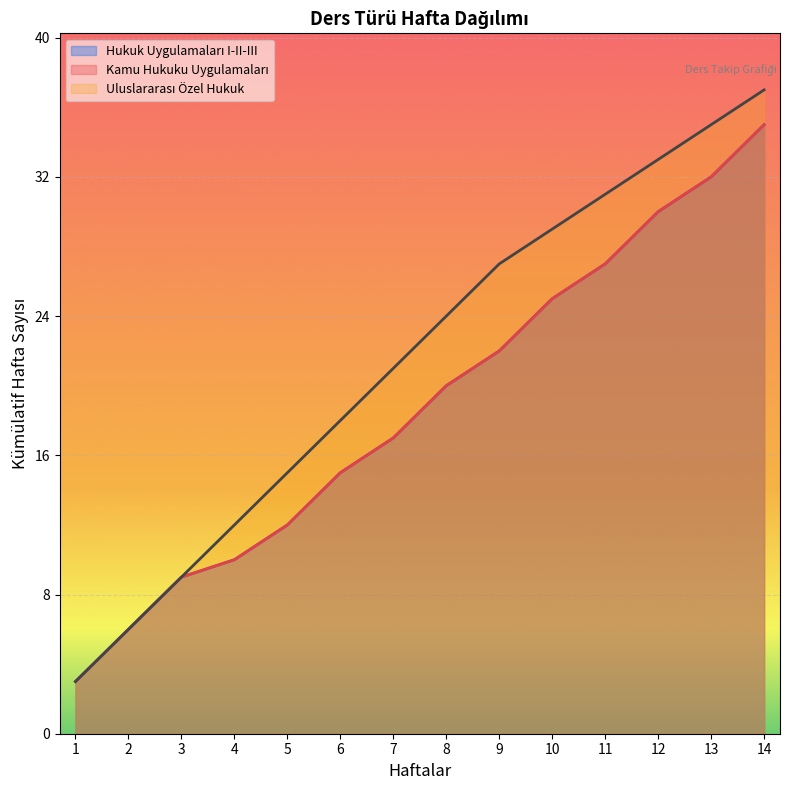

Reading left to right, list all the values displayed in this chart.

Hukuk Uygulamaları I-II-III: 1=3	2=6	3=9	4=10	5=12	6=15	7=17	8=20	9=22	10=25	11=27	12=30	13=32	14=35
Kamu Hukuku Uygulamaları: 1=3	2=6	3=9	4=10	5=12	6=15	7=17	8=20	9=22	10=25	11=27	12=30	13=32	14=35
Uluslararası Özel Hukuk: 1=3	2=6	3=9	4=12	5=15	6=18	7=21	8=24	9=27	10=29	11=31	12=33	13=35	14=37